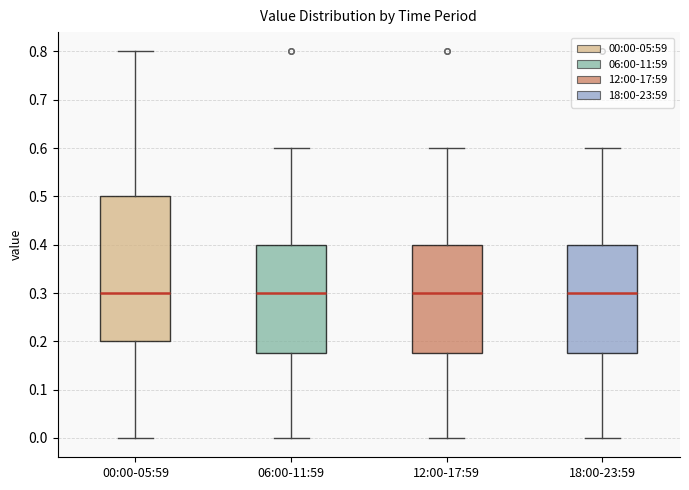

Comparing the boxes themselves (not the whiskers), which one is the tallest?

00:00-05:59